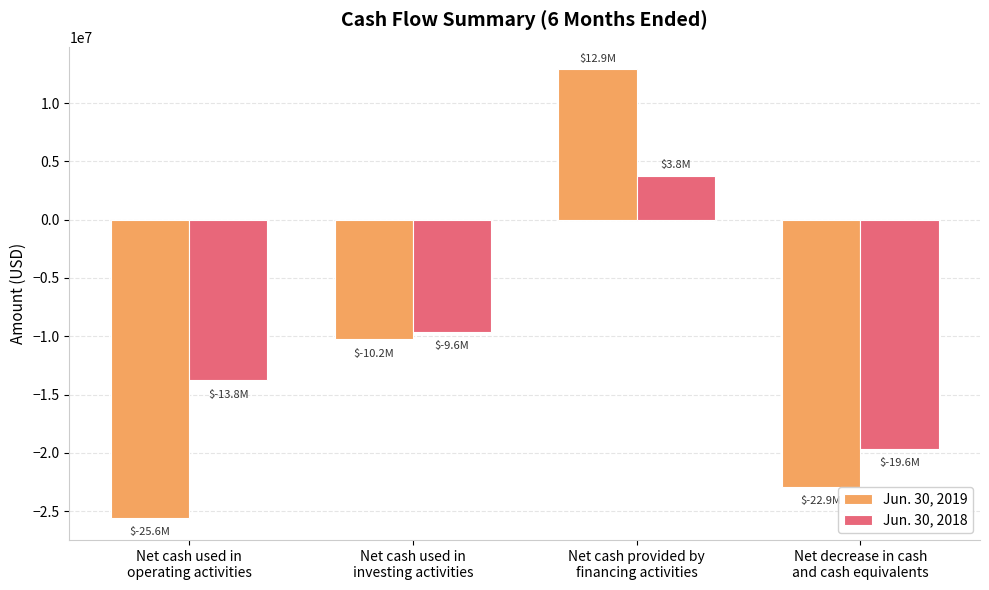

Rank the categories by Jun. 30, 2019 value from highest to lowest.

Net cash provided by
financing activities, Net cash used in
investing activities, Net decrease in cash
and cash equivalents, Net cash used in
operating activities